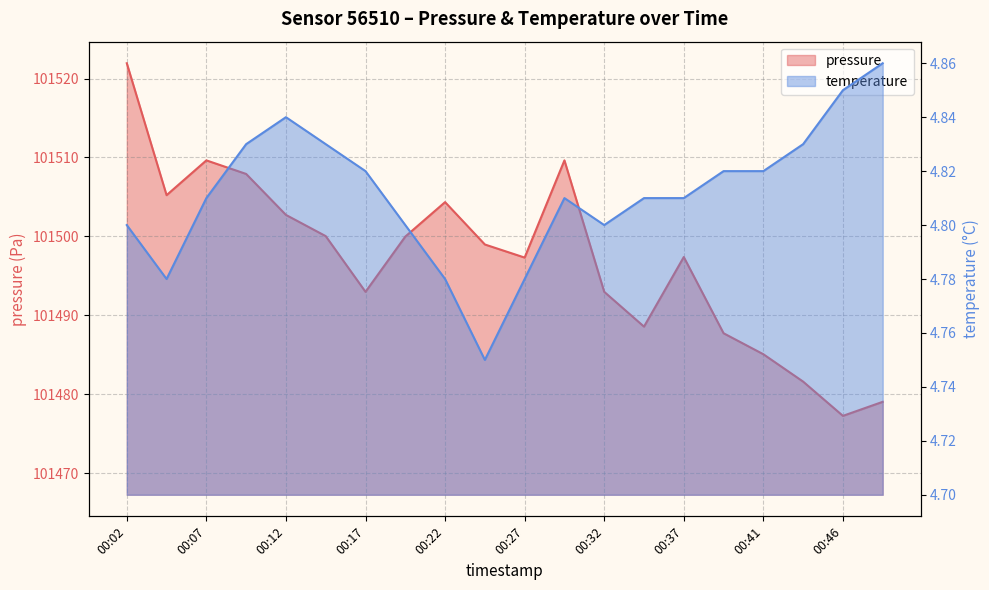

True or false: temperature and pressure intersect in this chart.

False